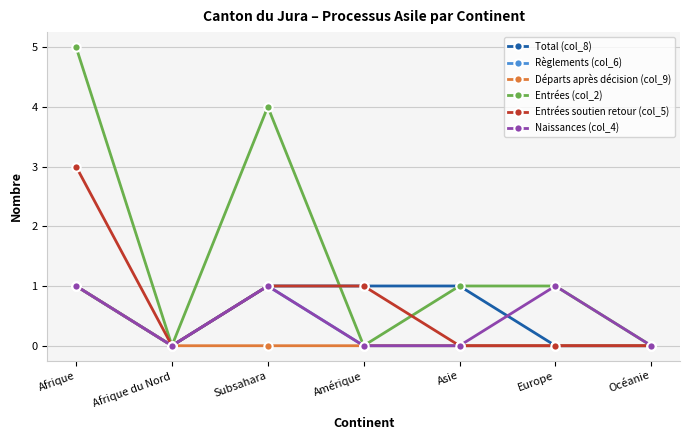

Which series has the largest total across all categories?

Entrées (col_2)